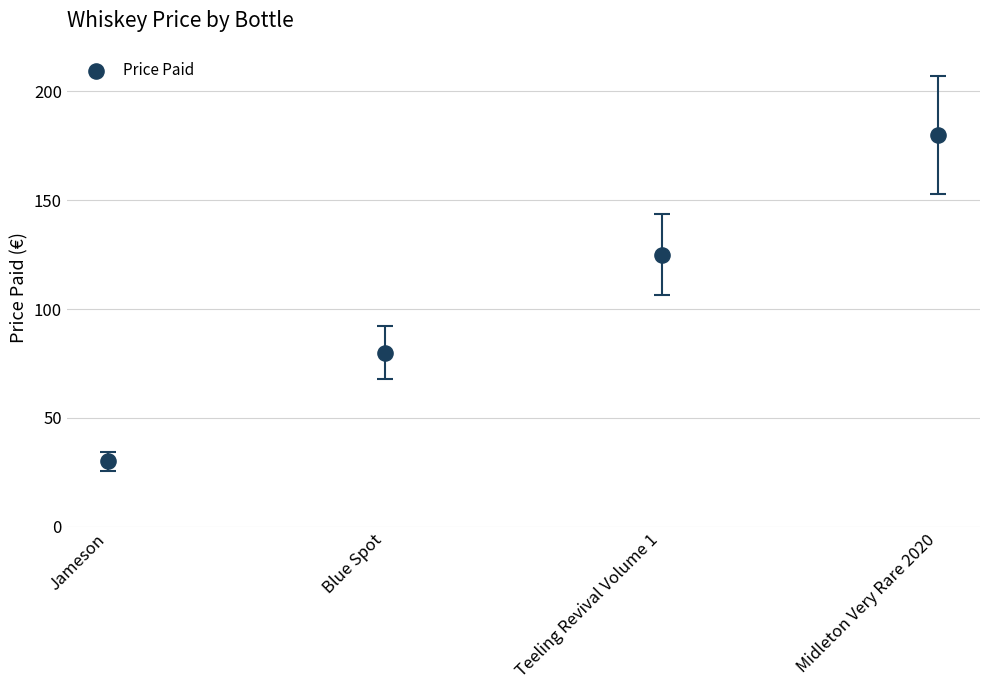

What is the range of Y values (max minus min)?

150